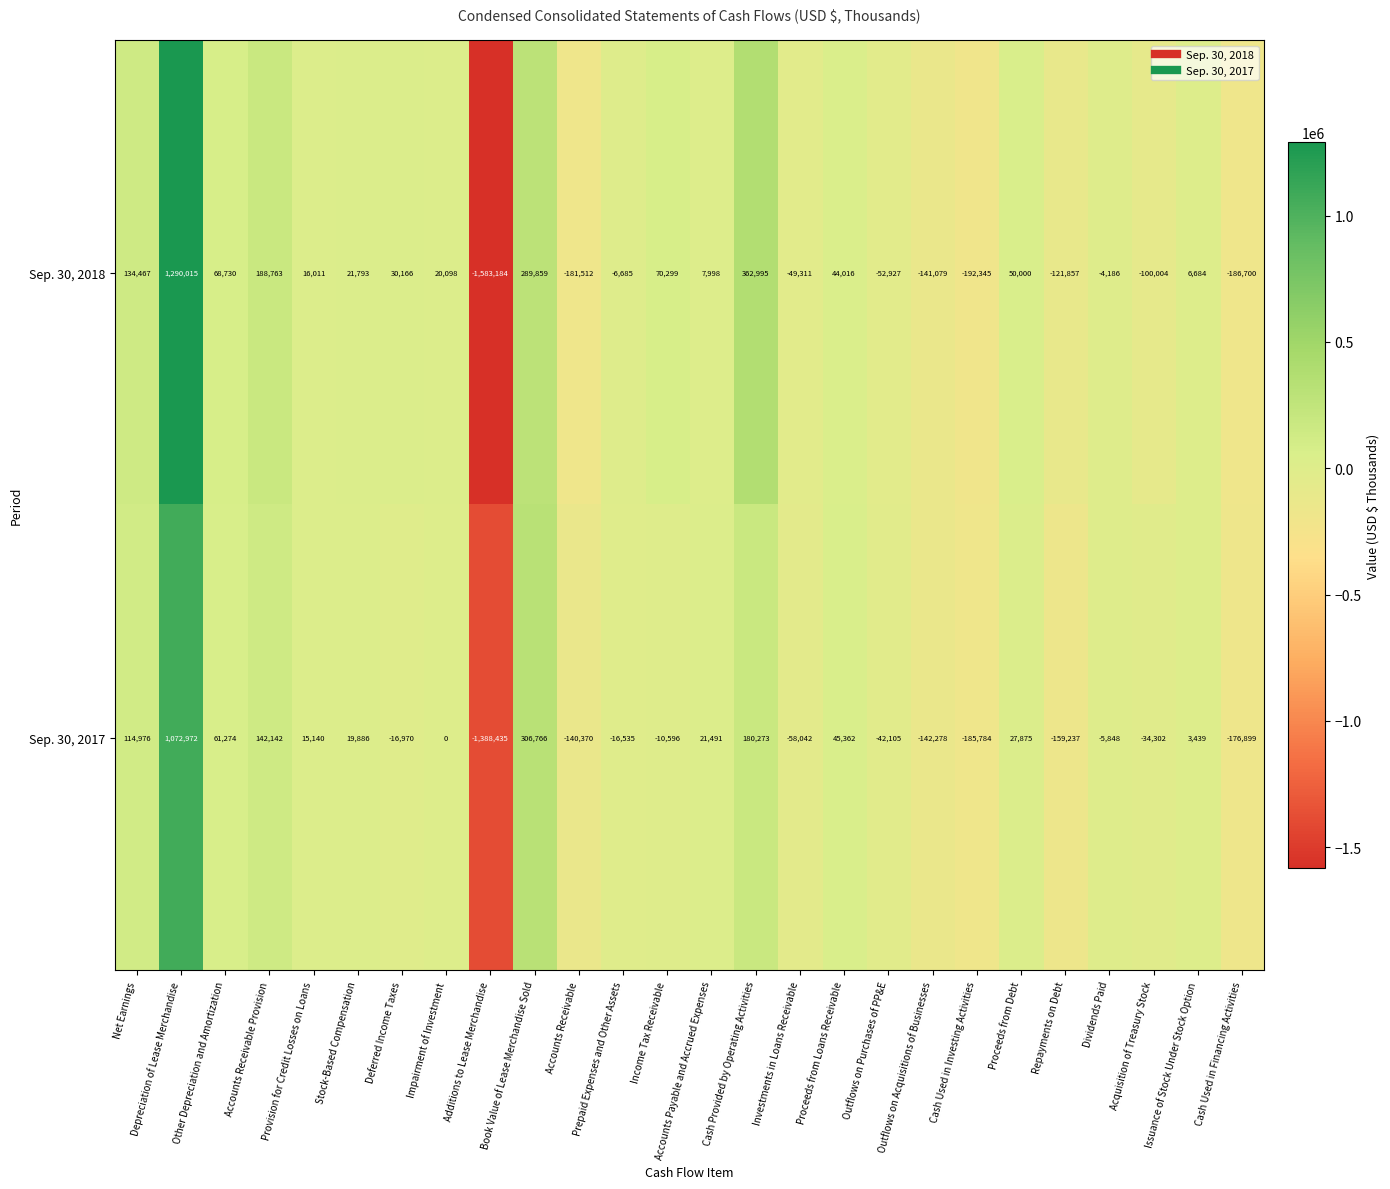

At which category does the chart reach its peak across all series?

Depreciation of Lease Merchandise